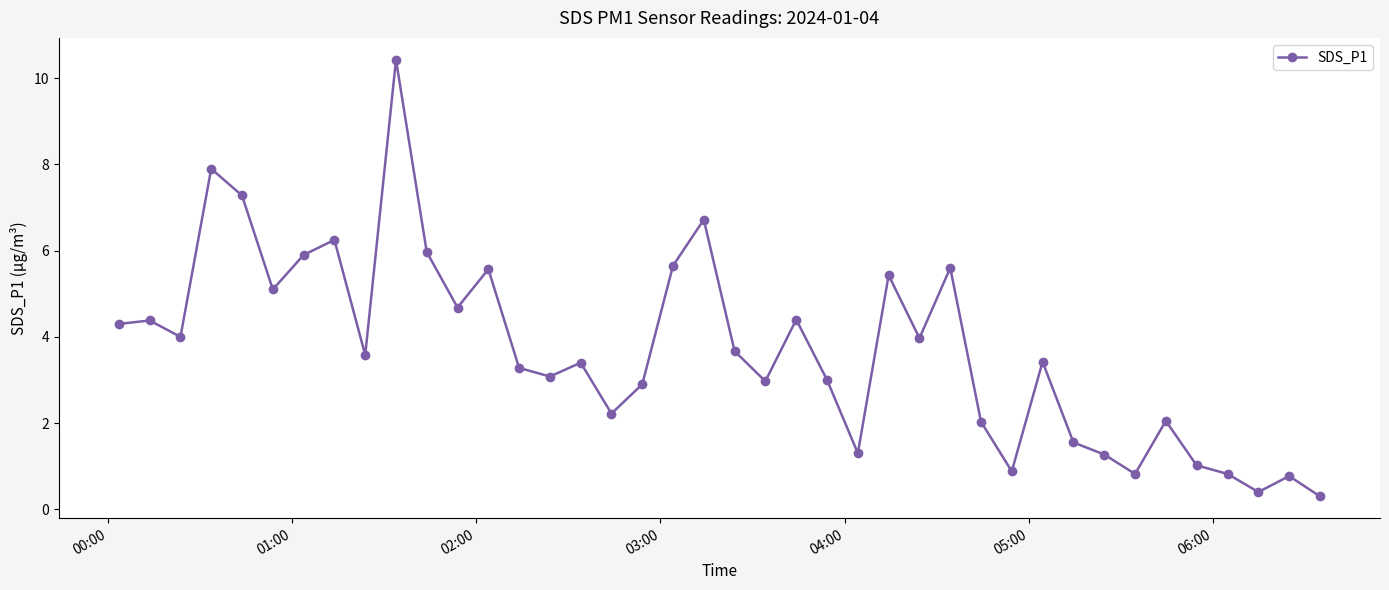

What is the average value?

3.7